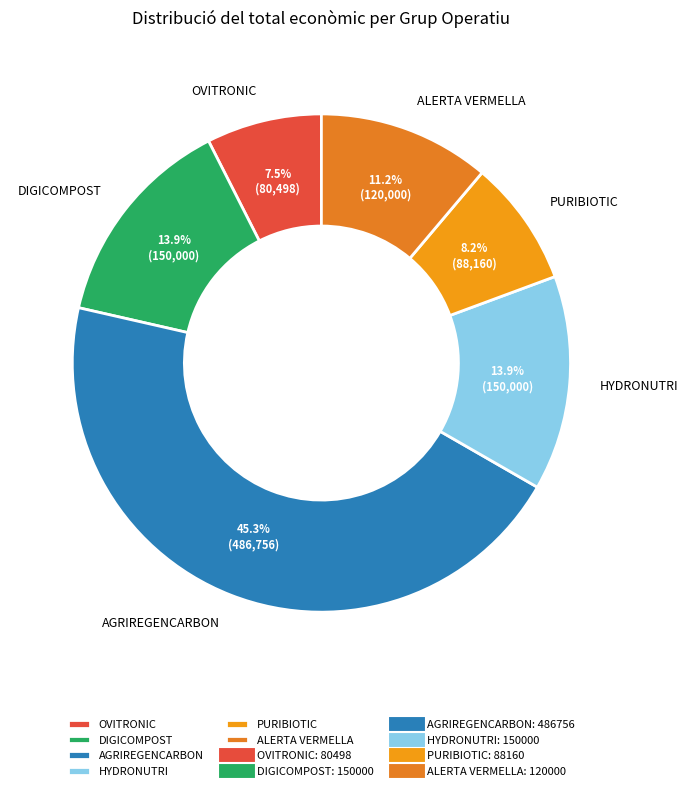

What percentage is NOT represented by ALERTA VERMELLA?

88.8%